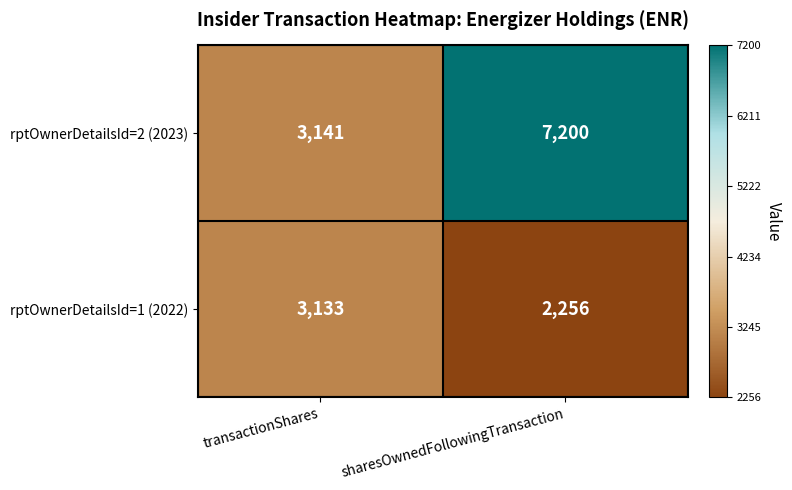

What is the lowest value of the rptOwnerDetailsId=2 (2023) series?

3141